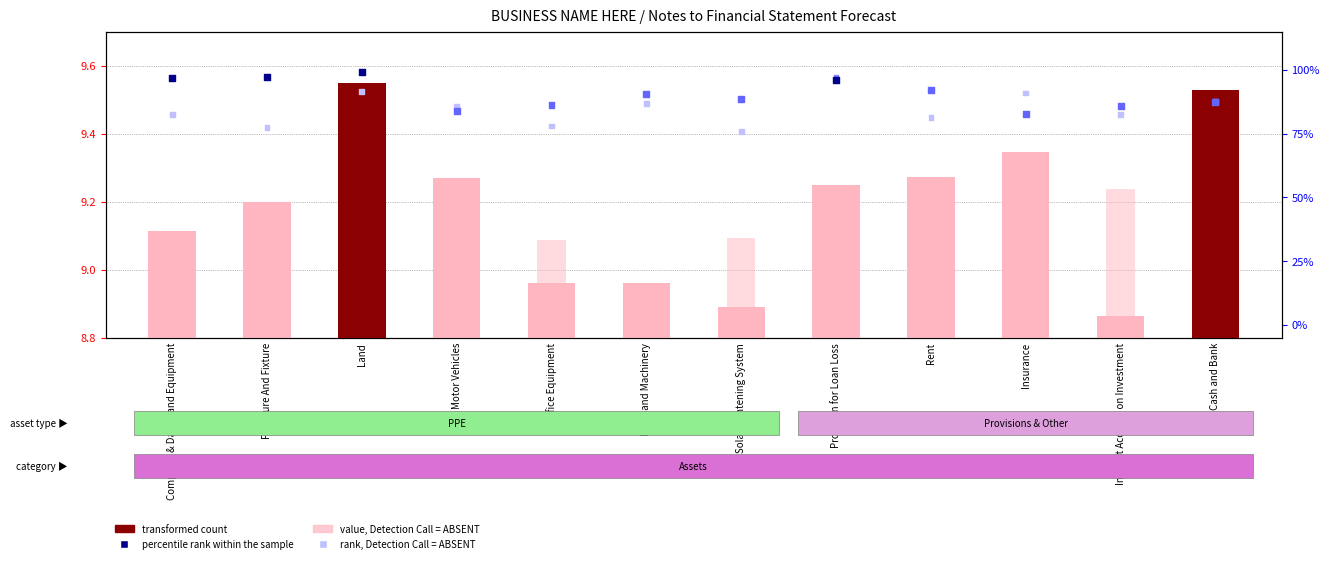

At which category is the sum across all series the highest?

Provision for Loan Loss